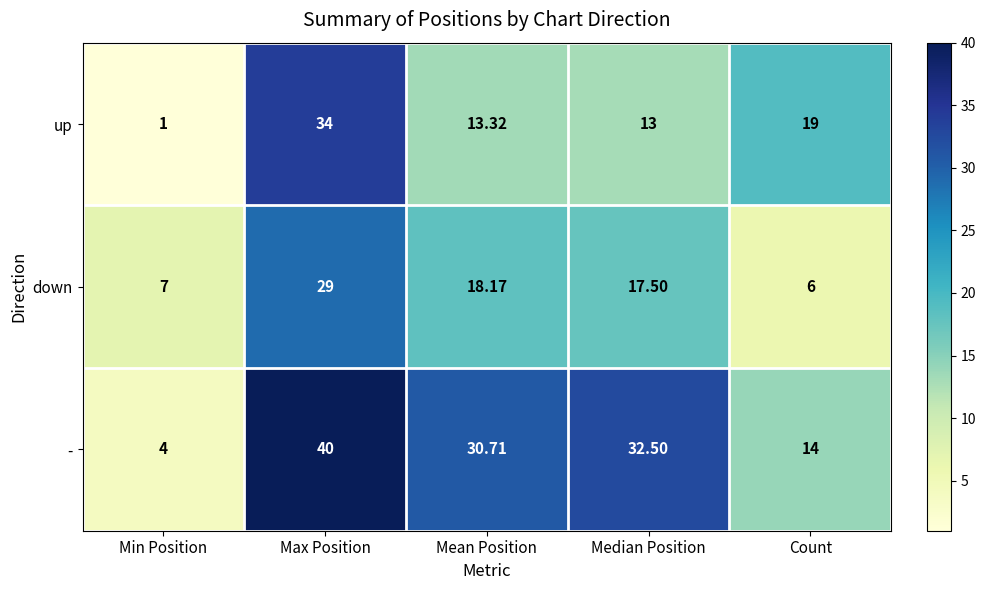

Where does the up series first go above 13?

Max Position